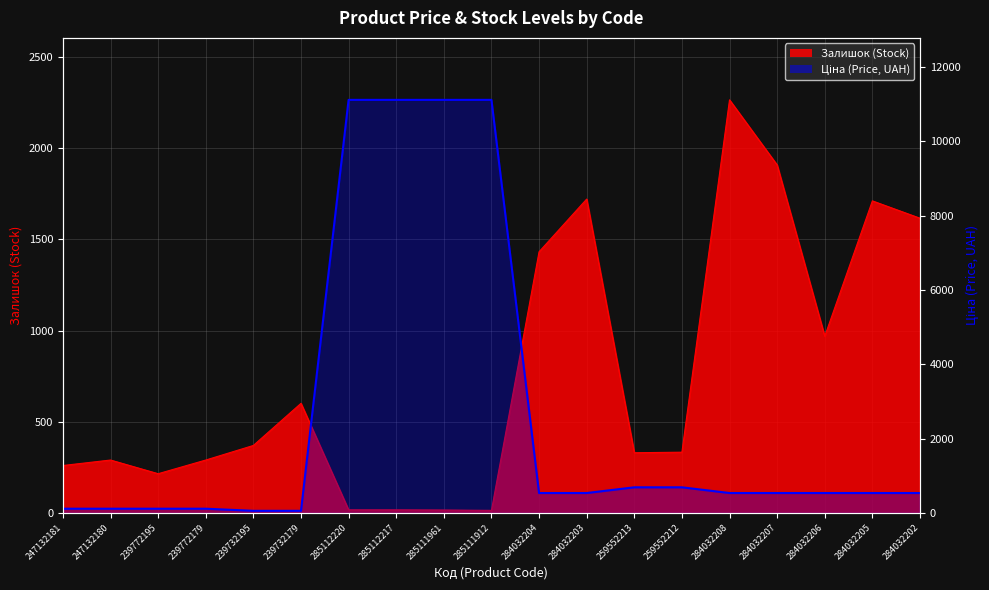

What is the change in value from 239772179 to 285112220?

+11000.2